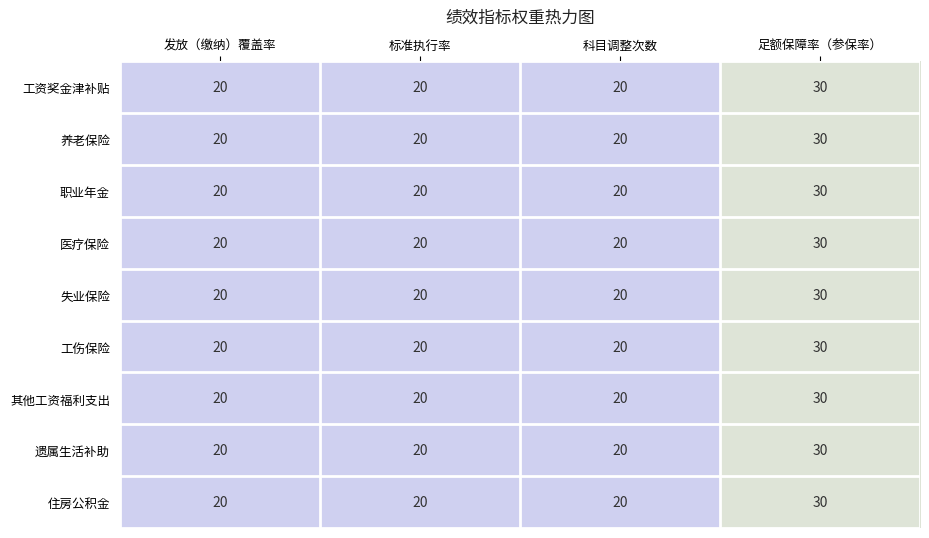

What is the minimum value for 工伤保险?

20